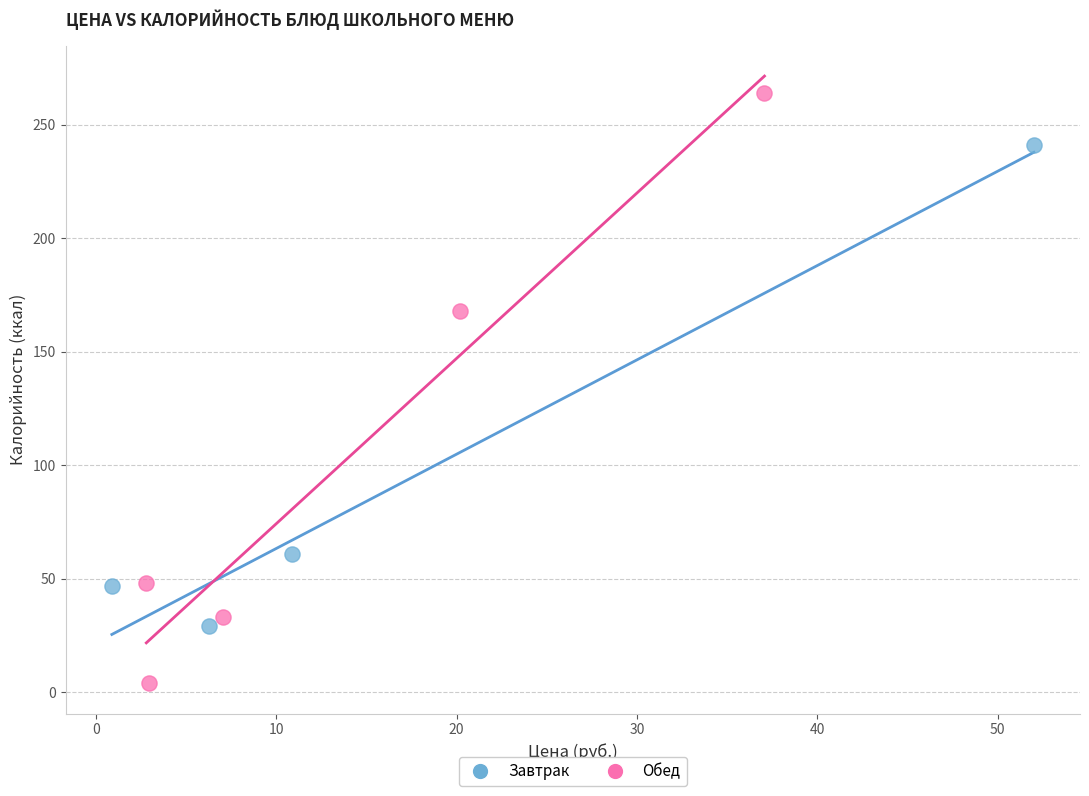

Which series reaches the minimum Y coordinate?

Обед